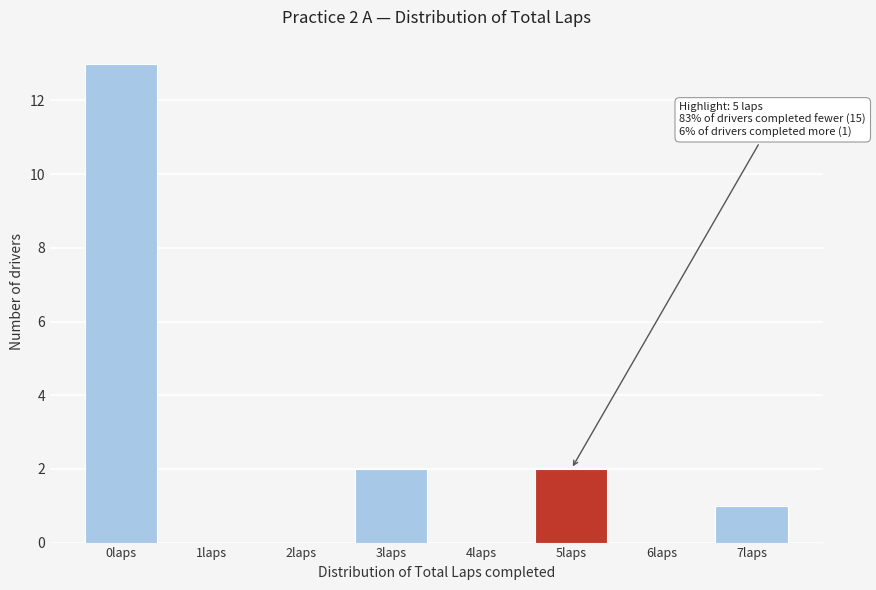

Reading right to left, transcribe all the data shown in this chart.

7laps=1	6laps=0	5laps=2	4laps=0	3laps=2	2laps=0	1laps=0	0laps=13